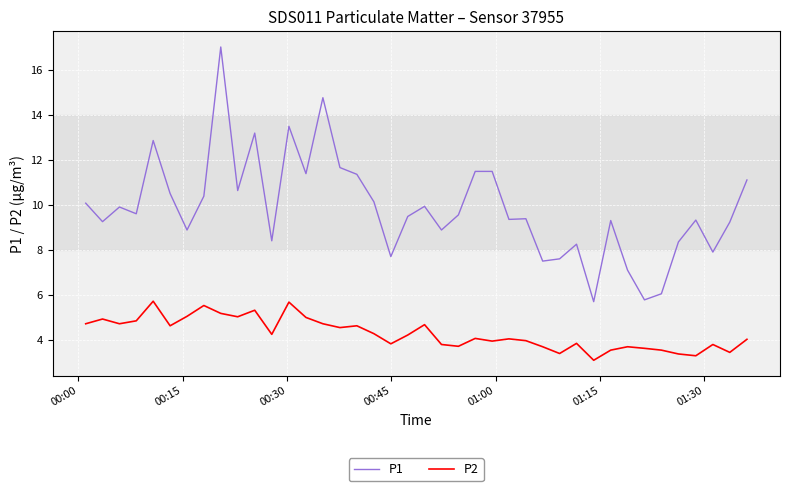

In P1, how many points are lower than both neighbors (excluding endpoints)?

13